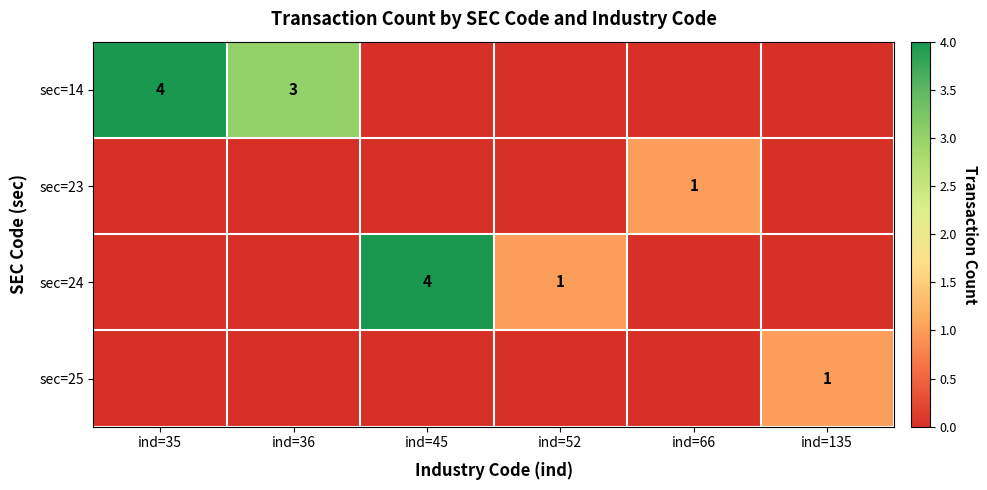

The sec=24 series shows 3 at ind=45. True or false?

False